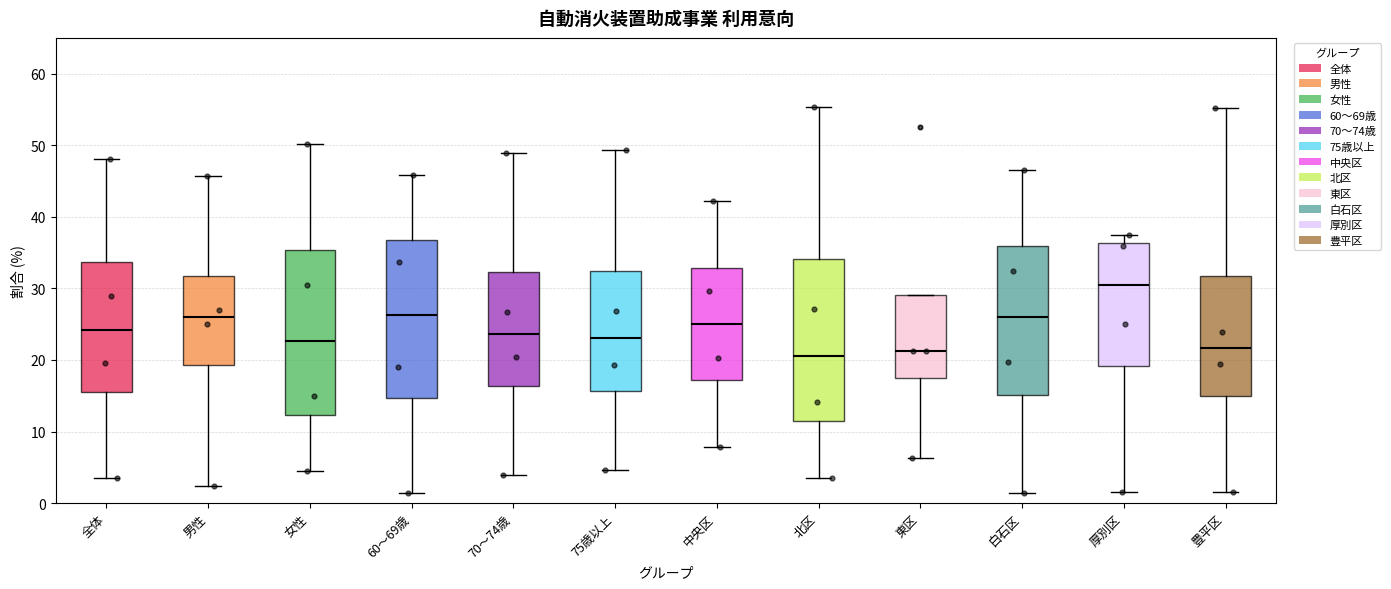

Reading left to right, transcribe this box plot: for each box, give where its median line is, the range the box spans, and where its two whiskers end, as read against the y-axis. The values are not printed on the chart, so give them approximately, as read against the axis.

全体: median 24, box 16 to 34, whiskers 3 to 48
男性: median 26, box 19 to 32, whiskers 2 to 46
女性: median 23, box 12 to 35, whiskers 4 to 50
60～69歳: median 26, box 15 to 37, whiskers 1 to 46
70～74歳: median 24, box 16 to 32, whiskers 4 to 49
75歳以上: median 23, box 16 to 32, whiskers 5 to 49
中央区: median 25, box 17 to 33, whiskers 8 to 42
北区: median 21, box 11 to 34, whiskers 4 to 55
東区: median 21, box 18 to 29, whiskers 6 to 29
白石区: median 26, box 15 to 36, whiskers 1 to 46
厚別区: median 30, box 19 to 36, whiskers 2 to 38
豊平区: median 22, box 15 to 32, whiskers 1 to 55